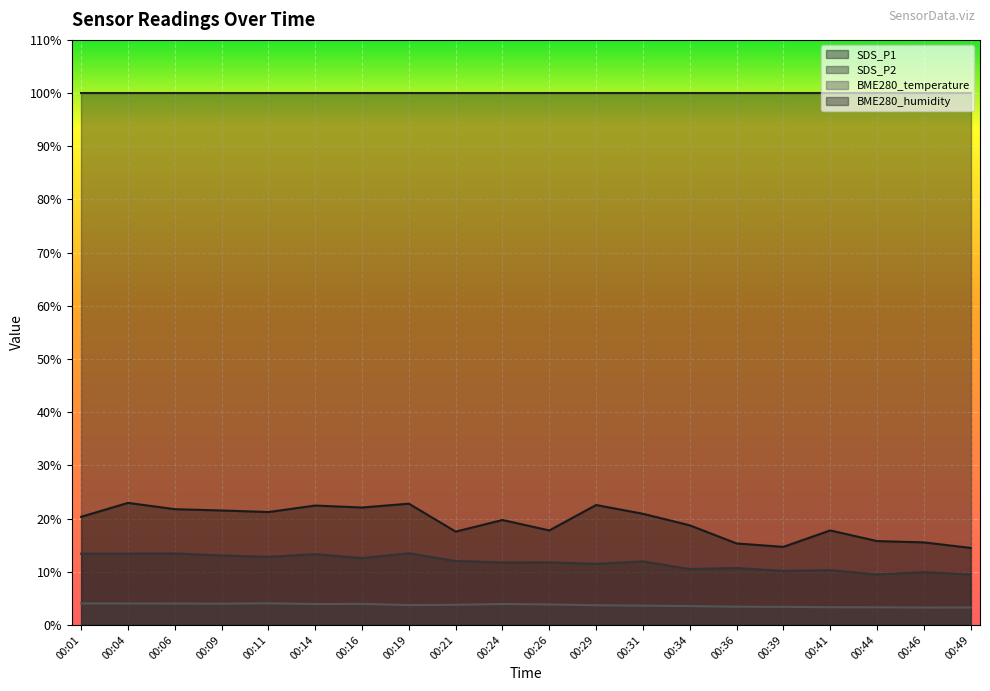

True or false: BME280_temperature and SDS_P2 intersect in this chart.

False